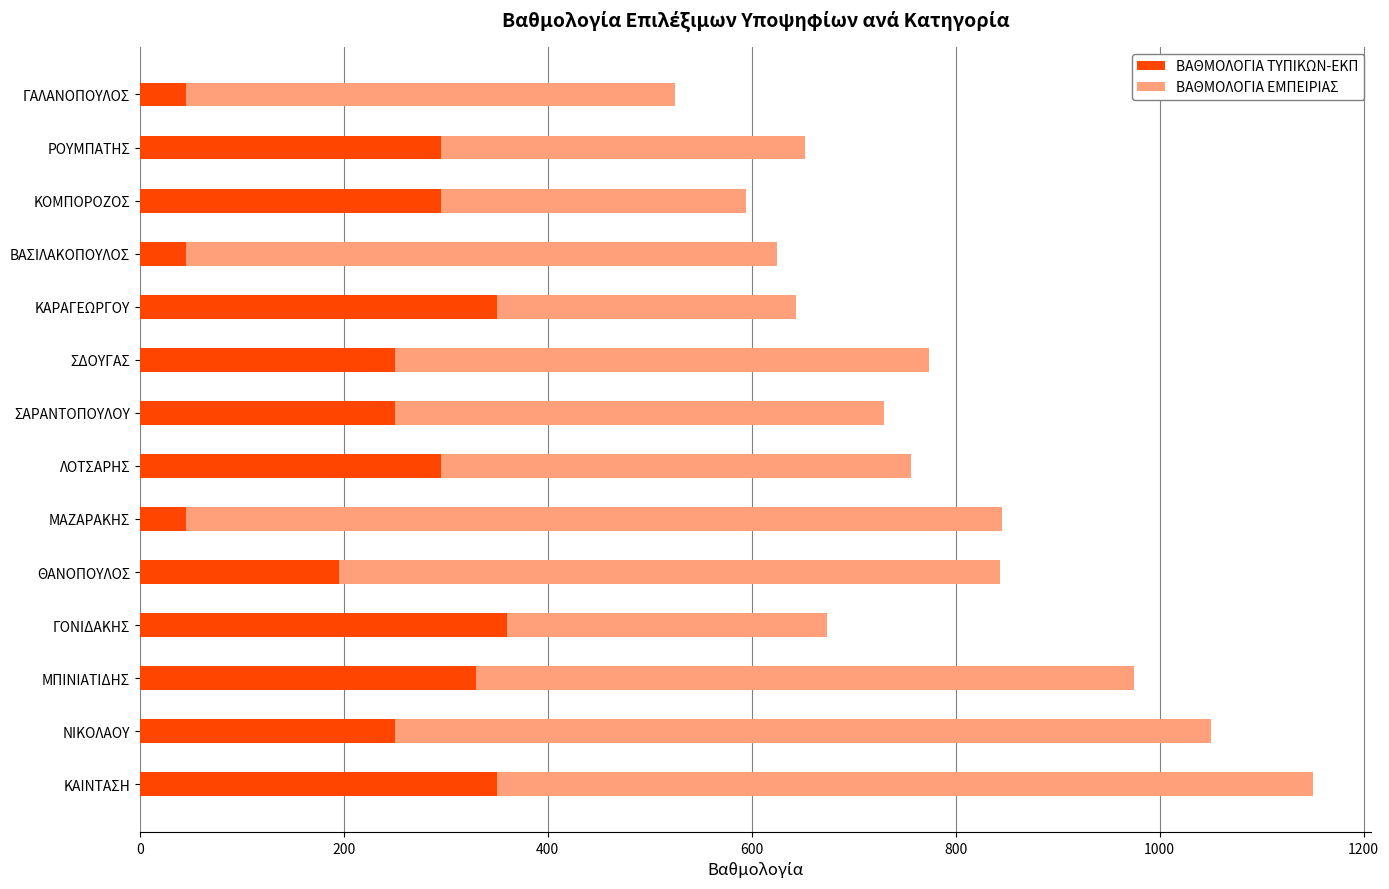

What is the total value across all series at ΜΑΖΑΡΑΚΗΣ?

845.0